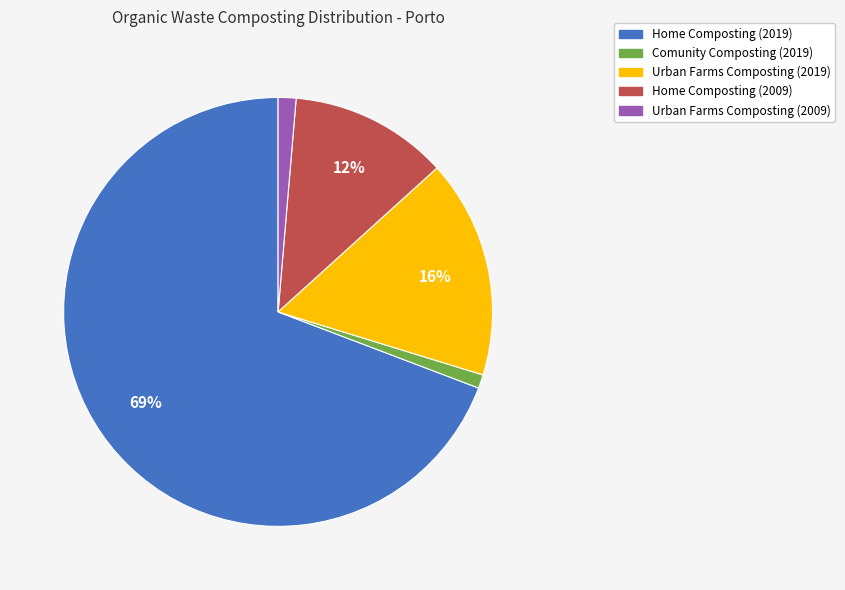

To the nearest percent, what is the average slice percentage?

20%